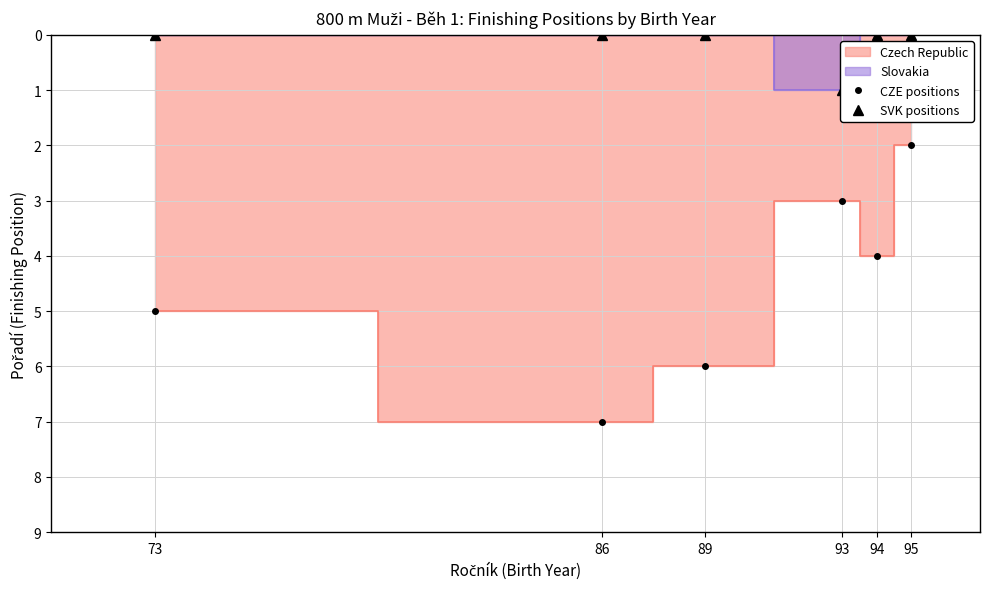

How many data points in CZE positions are less than 5?

3